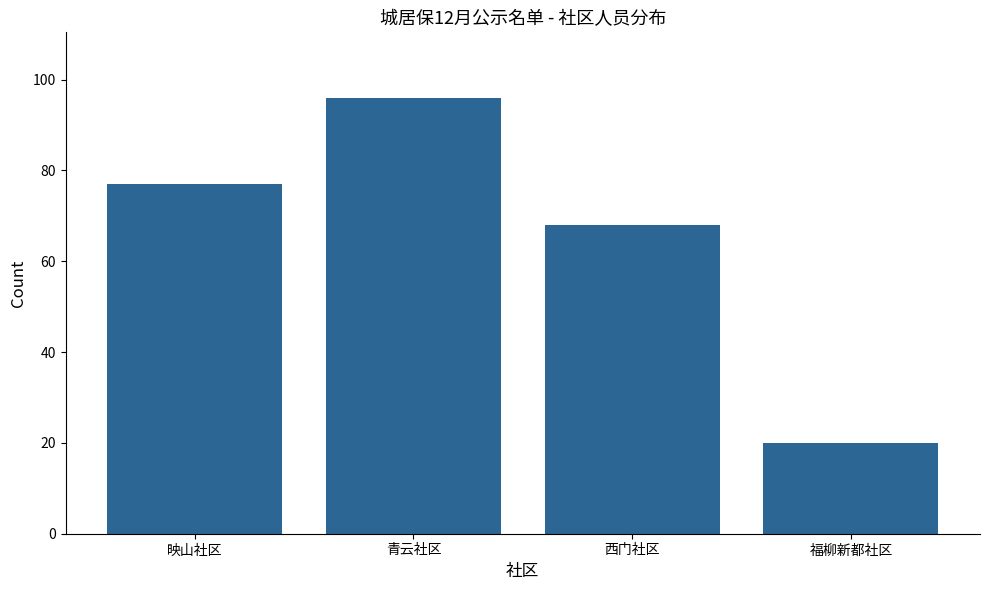

Rank the categories by value from highest to lowest.

青云社区, 映山社区, 西门社区, 福柳新都社区